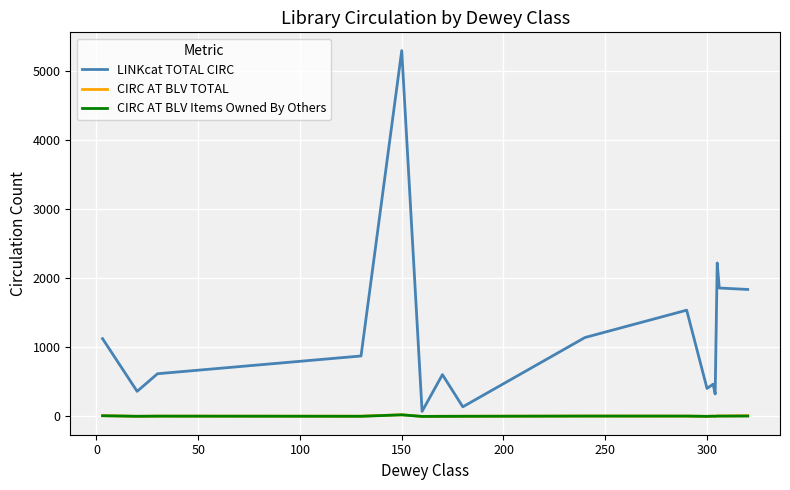

Which series has the largest total across all categories?

LINKcat TOTAL CIRC